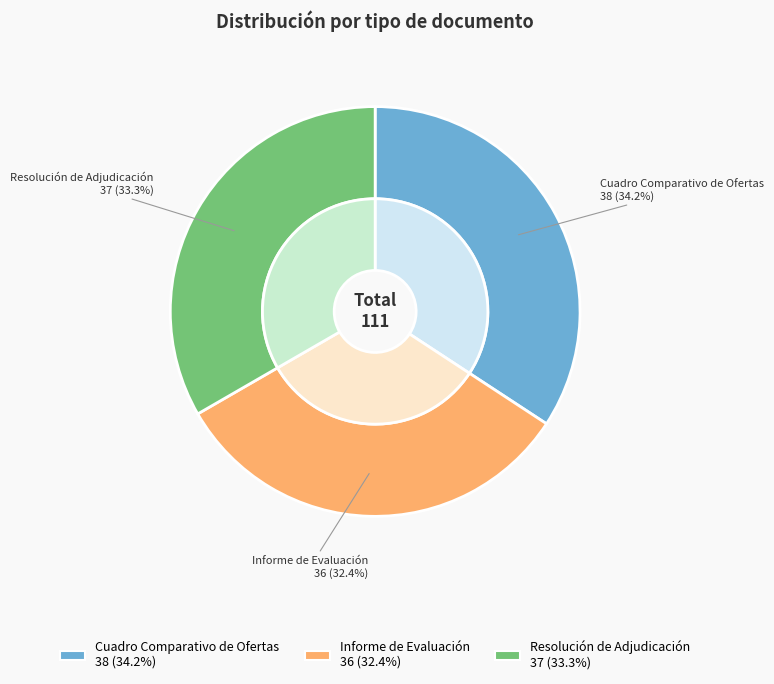

Combined, do Informe de Evaluación and Resolución de Adjudicación account for over 50%?

Yes